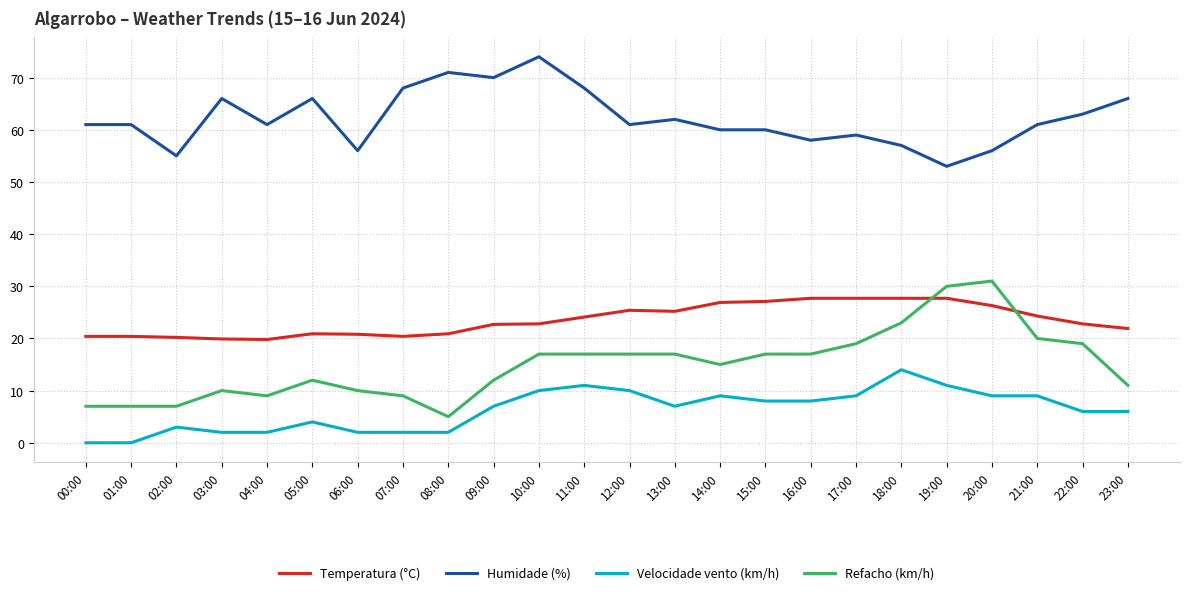

What position from the right is 23:00?

1